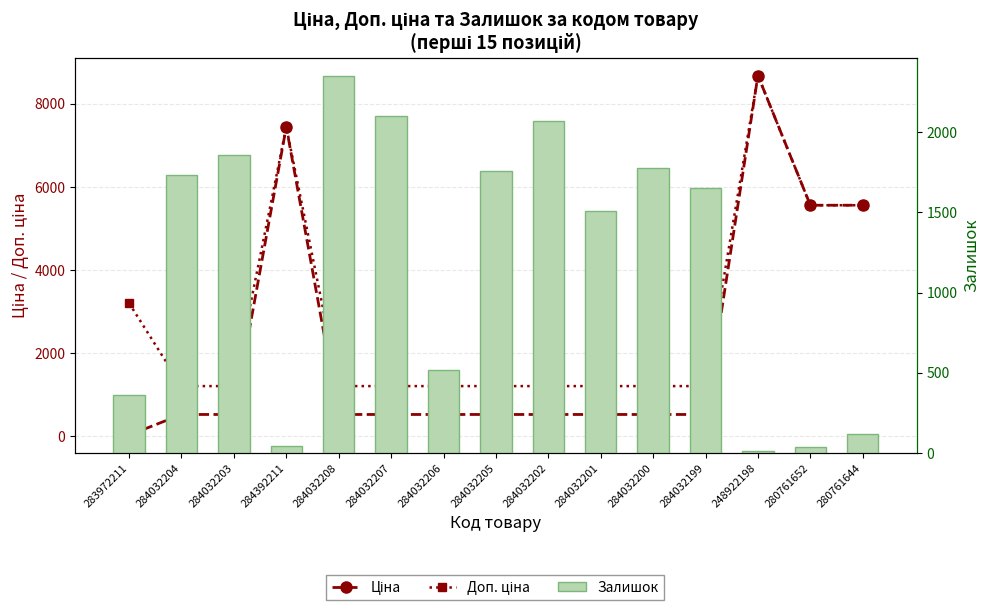

Is the value of Ціна at 283972211 greater than the value of Доп. ціна at 284392211?

No